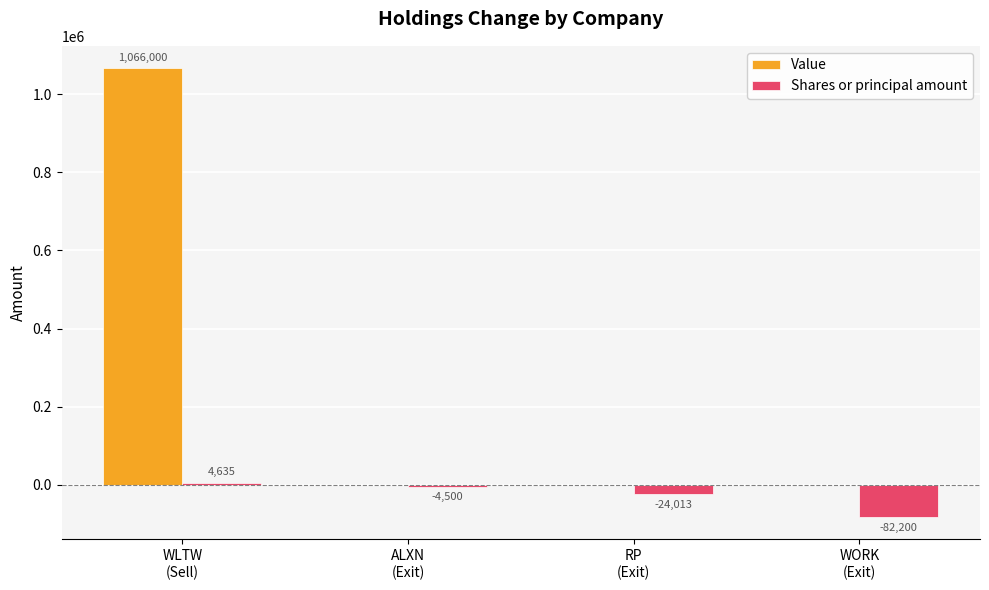

What is the maximum value shown in the chart?

1066000